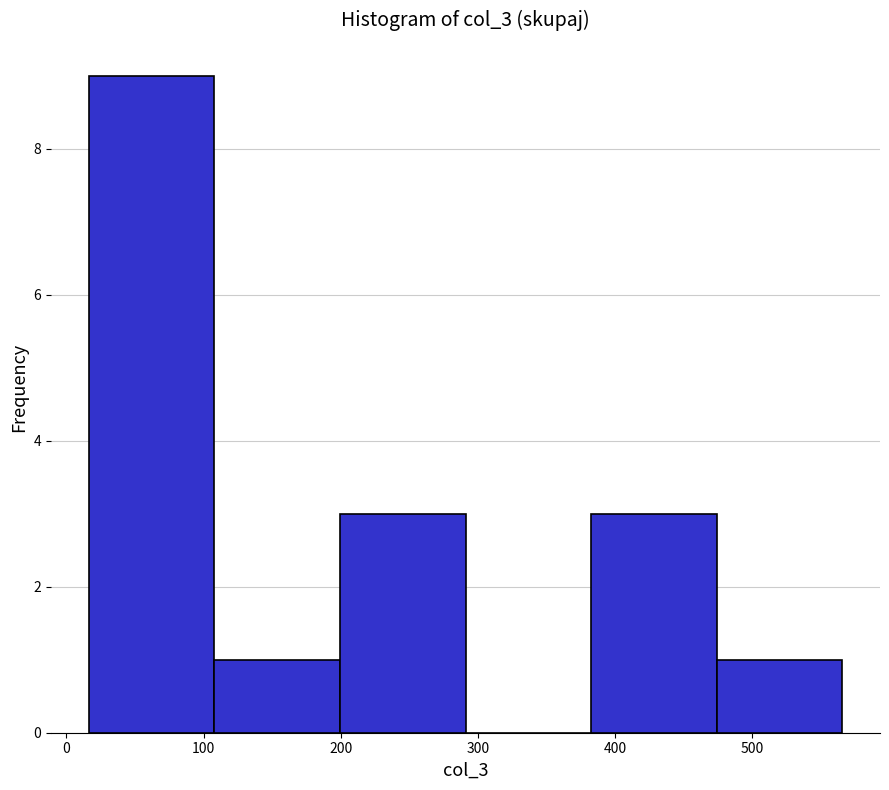

How tall is the bar that spans 200 to 290 on the x-axis? Neither the bar edges nor the heights are printed on the chart, so give them approximately, as read against the axes.

3